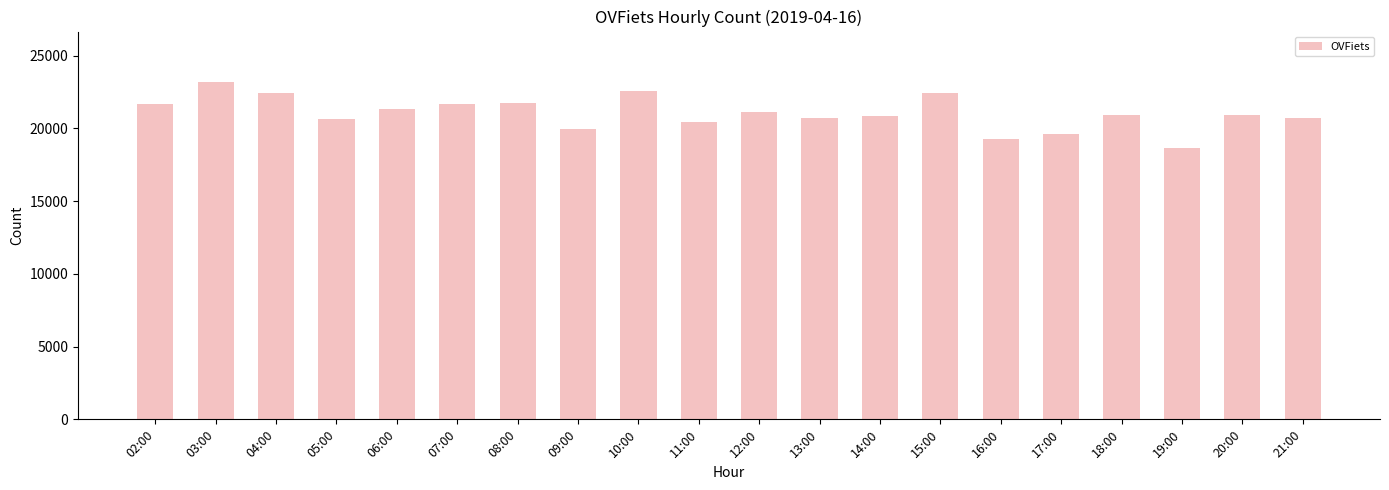

True or false: the data shows 6957 at 21:00.

False